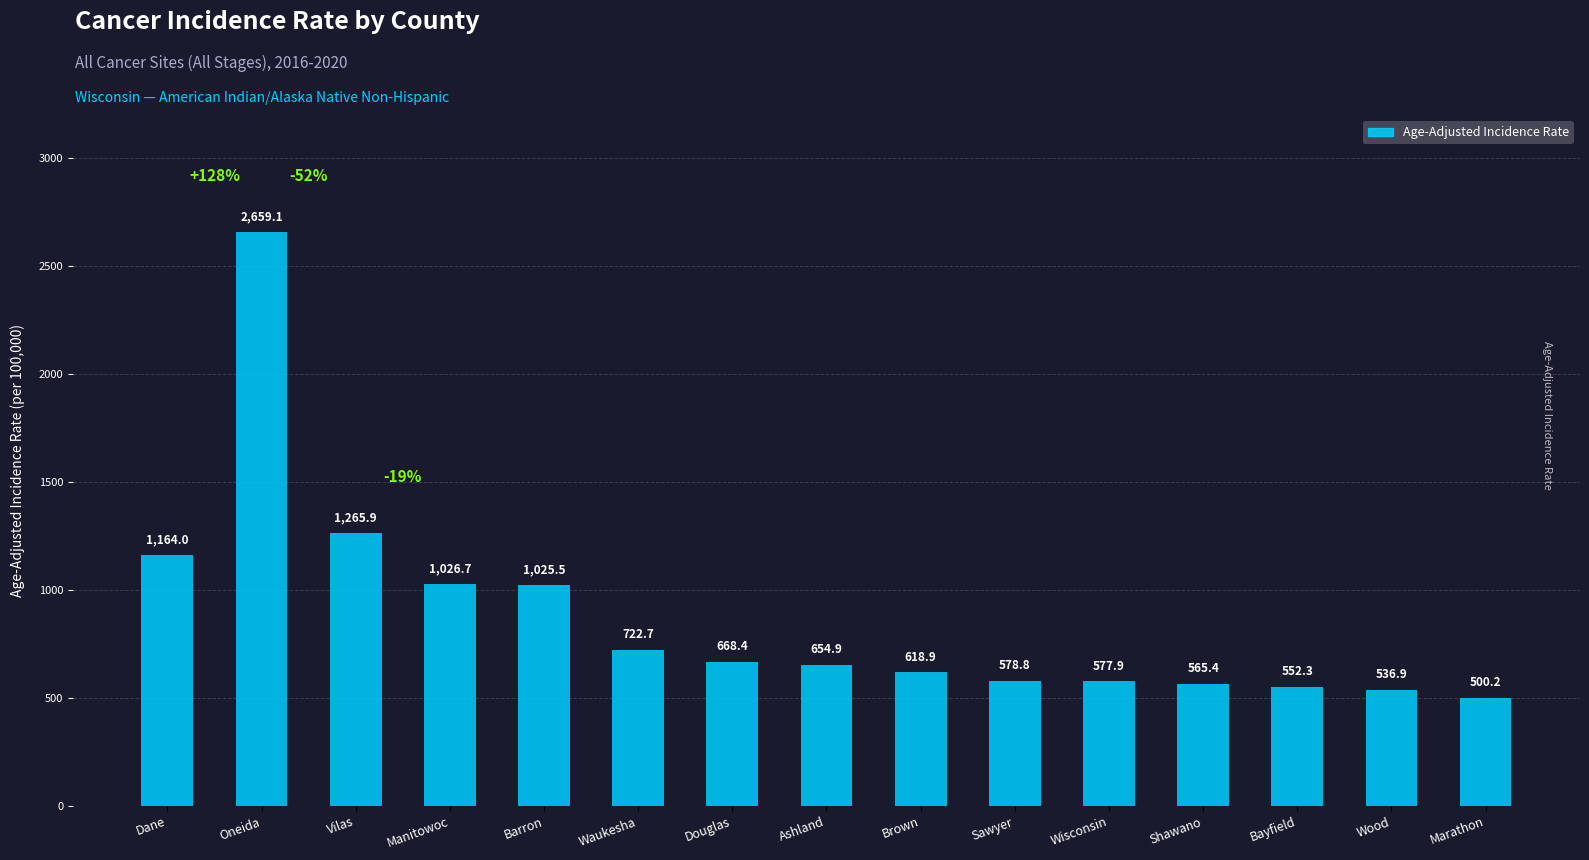

What is the label of the 7th bar from the left?

Douglas